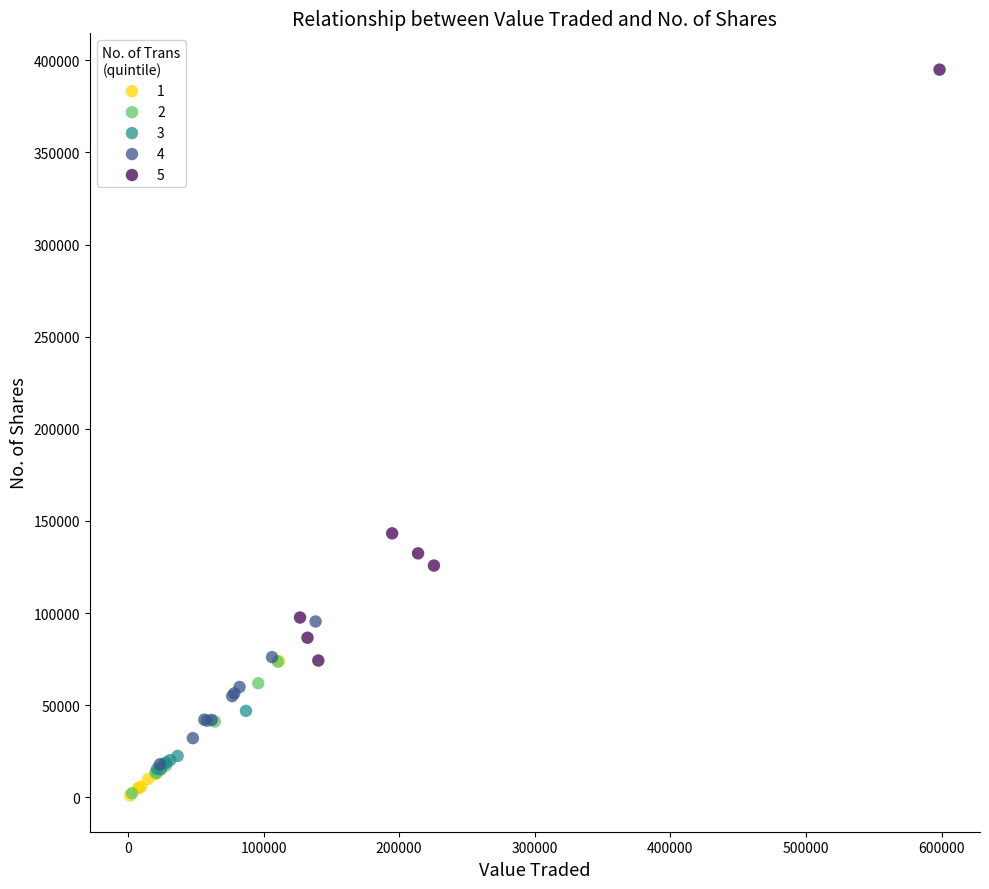

Which series has the largest Y range (max minus min)?

5